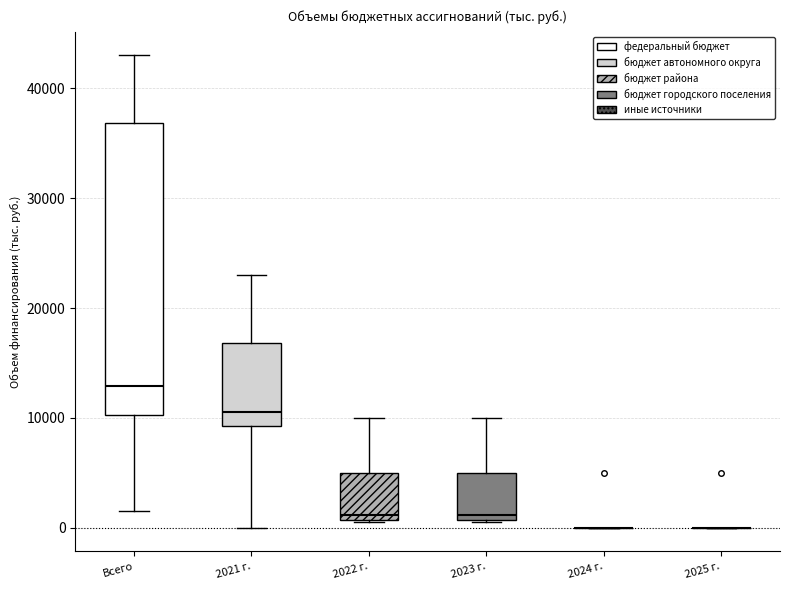

Which box is the tallest, from its lower edge to its upper edge?

Всего